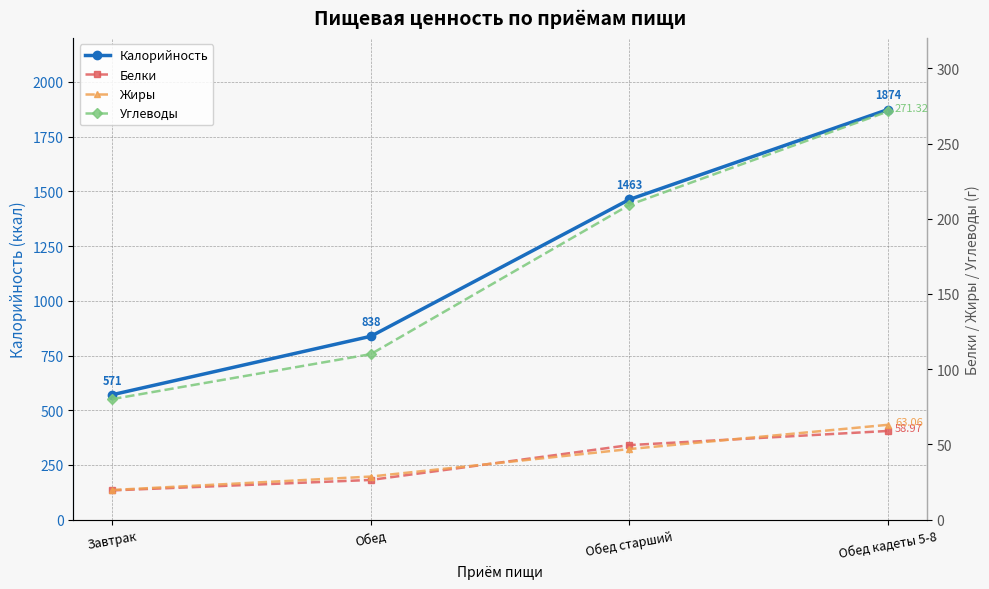

What is the value of the Белки point at the 1st from the left?

19.5